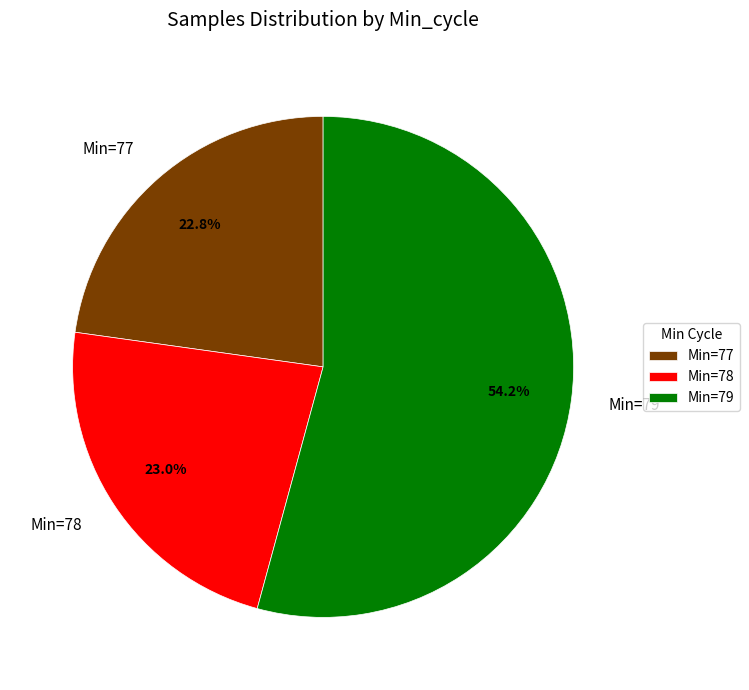

Between Min=77 and Min=79, which is larger?

Min=79